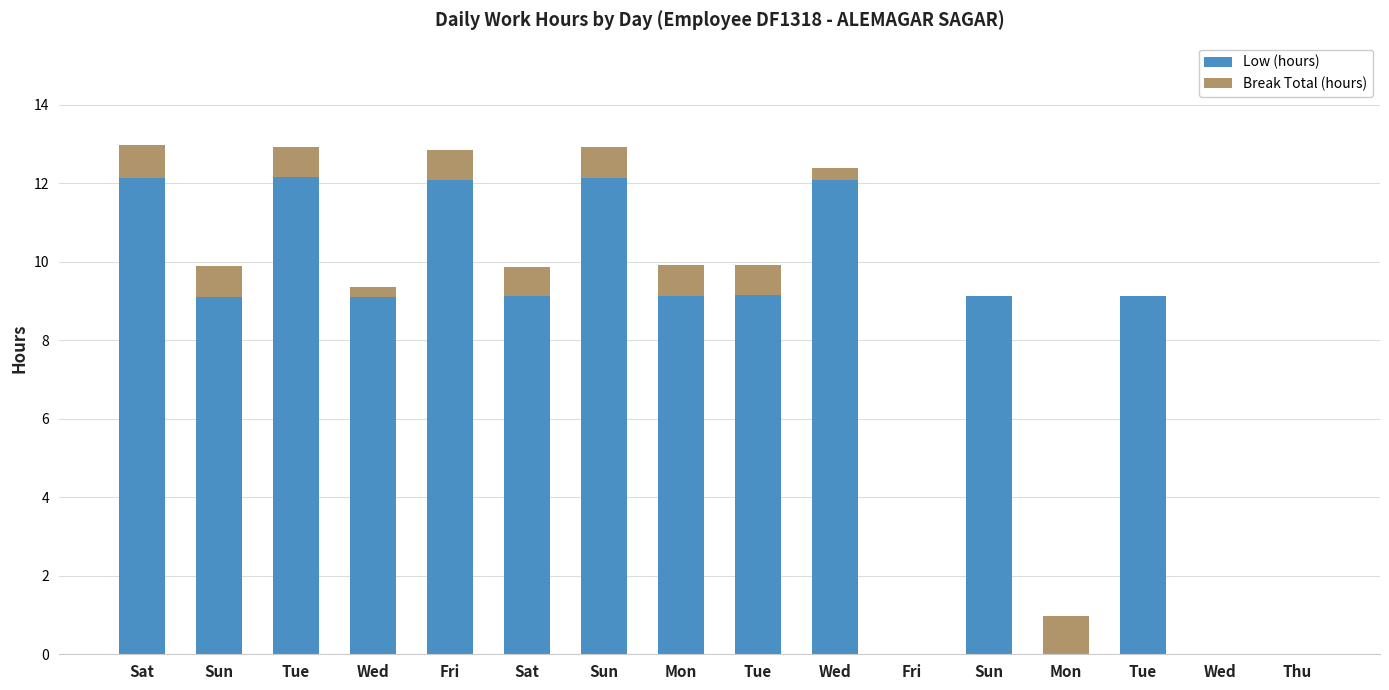

What is the label of the 11th bar from the left?

Fri